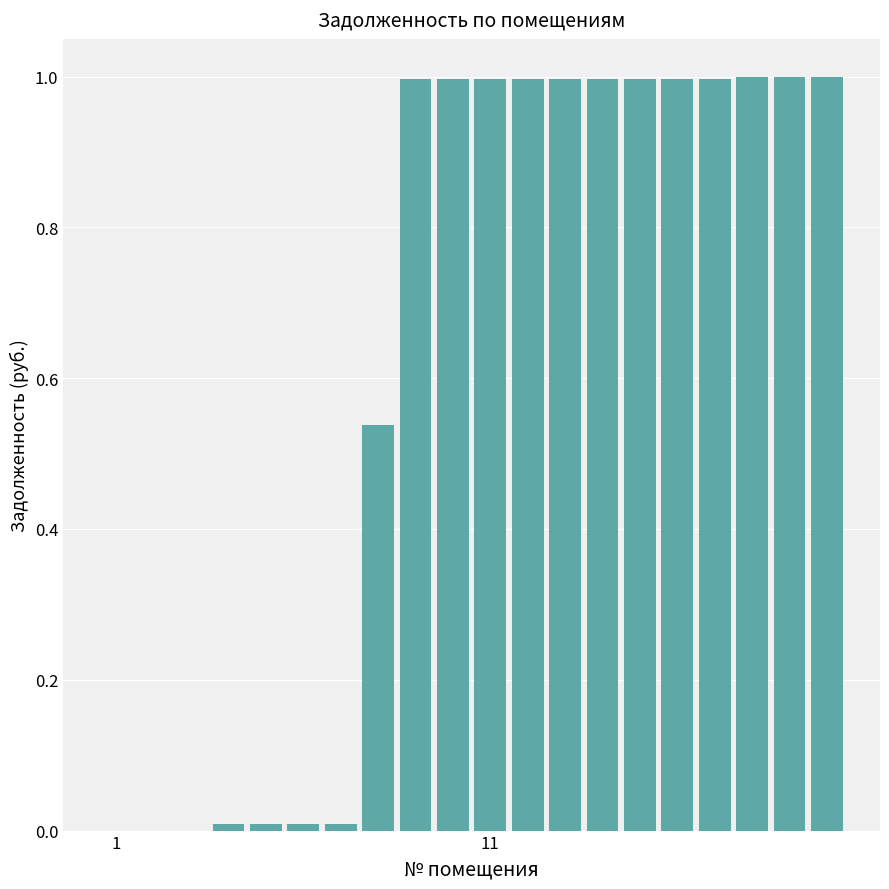

What is the maximum value shown in the chart?

1.0